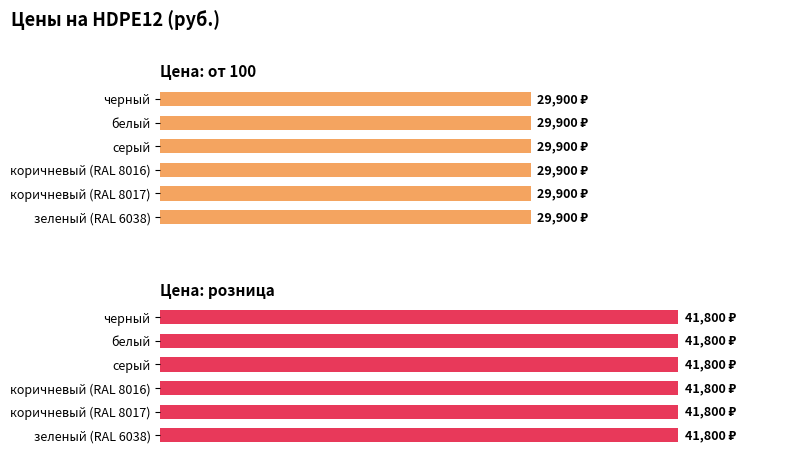

Does the chart contain stacked bars?

No